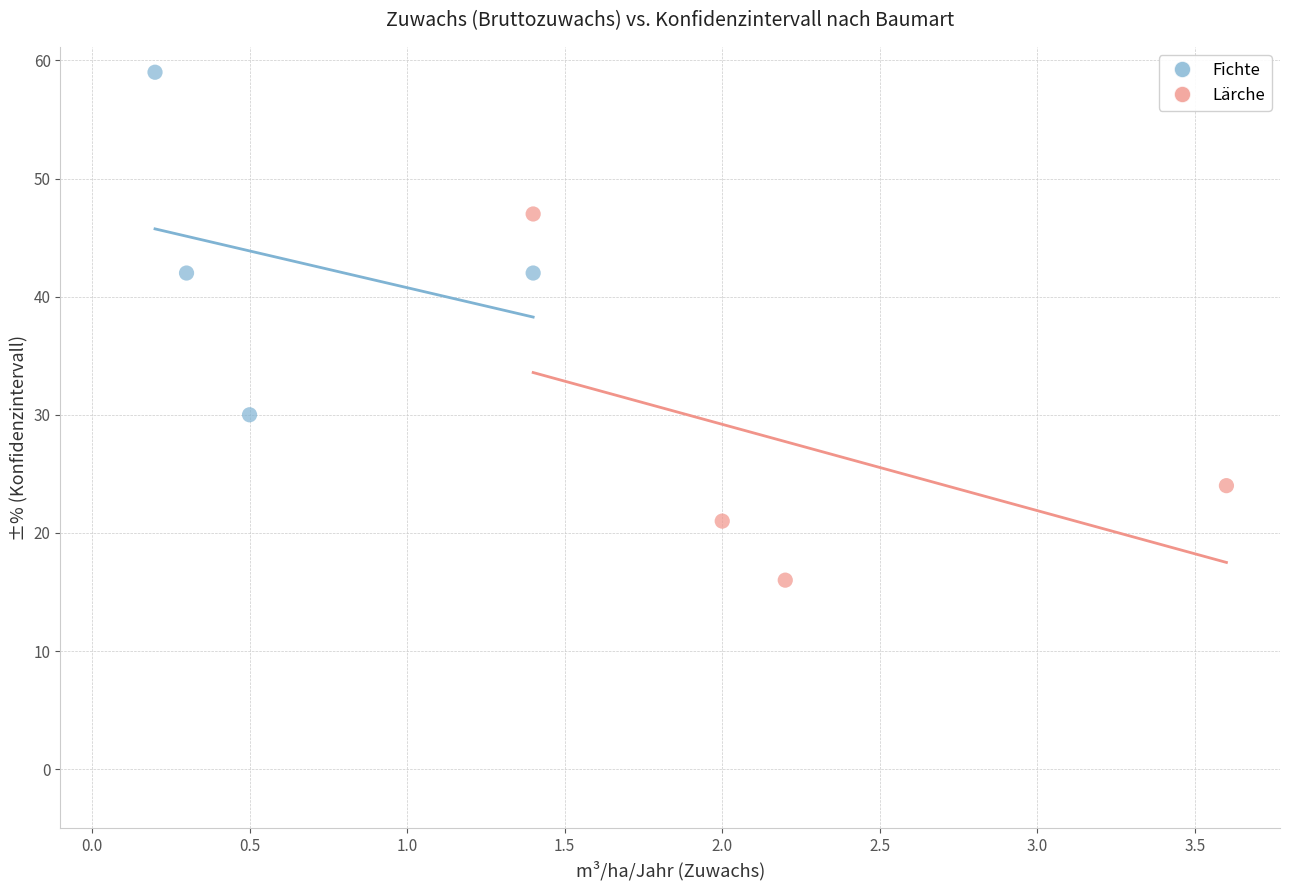

Which series has the largest Y range (max minus min)?

Lärche